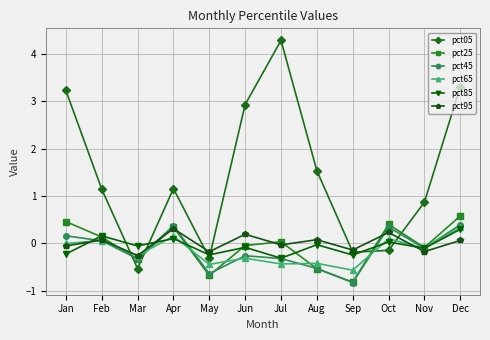

In pct25, how many points are higher than both neighbors (excluding endpoints)?

3